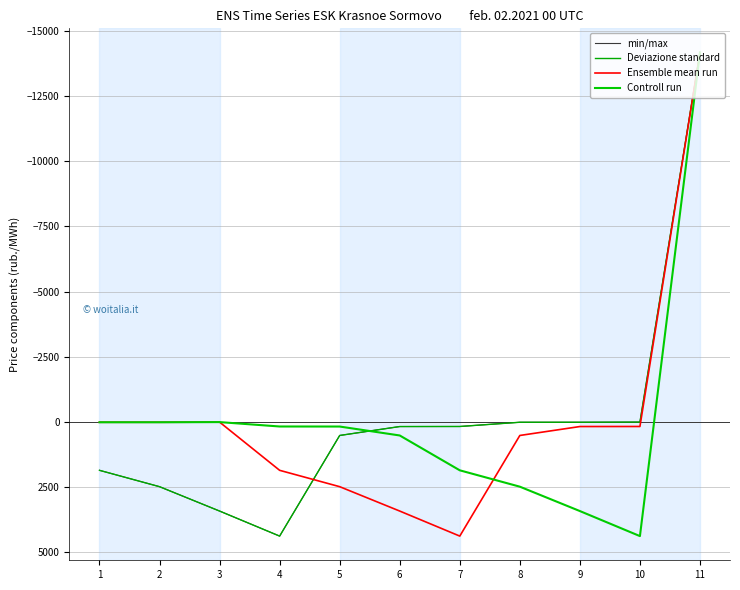

Which has a higher value, 4 or 7?

4